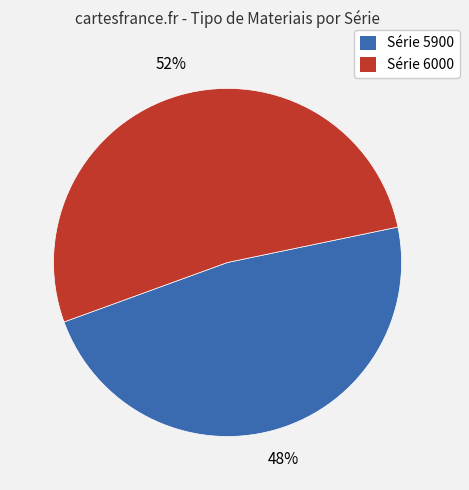

Is the sum of Série 5900 and Série 6000 greater than half?

Yes